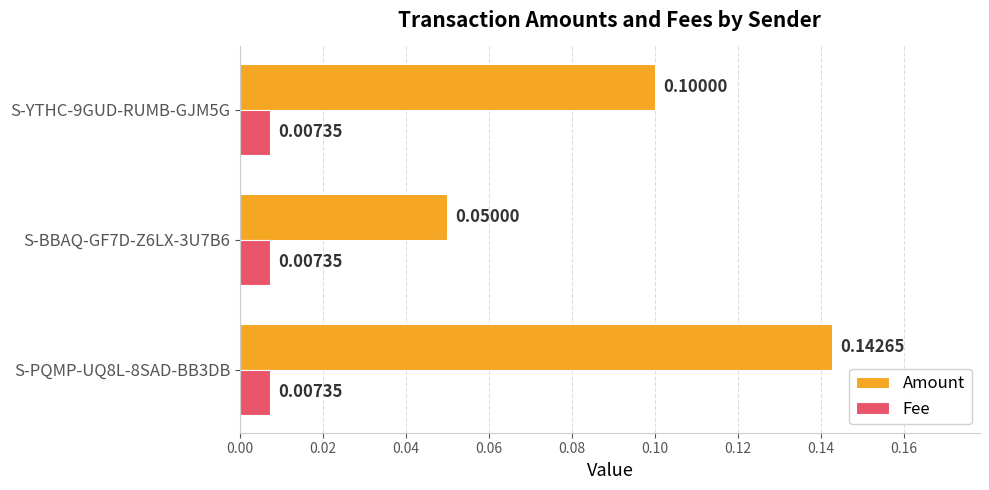

What are all the series names shown in the legend?

Amount, Fee